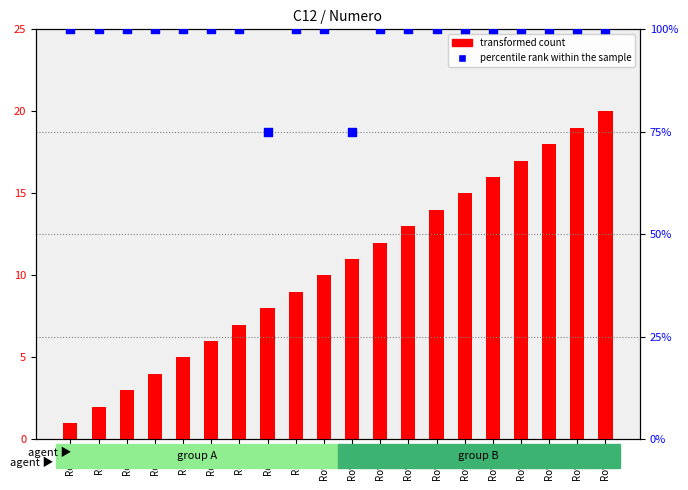

Is the value of transformed count at Row6 greater than the value of percentile rank within the sample at Row9?

No